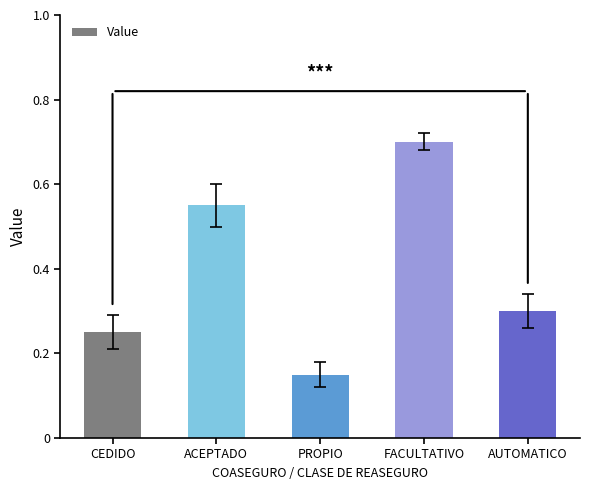

Which has a higher value, CEDIDO or FACULTATIVO?

FACULTATIVO